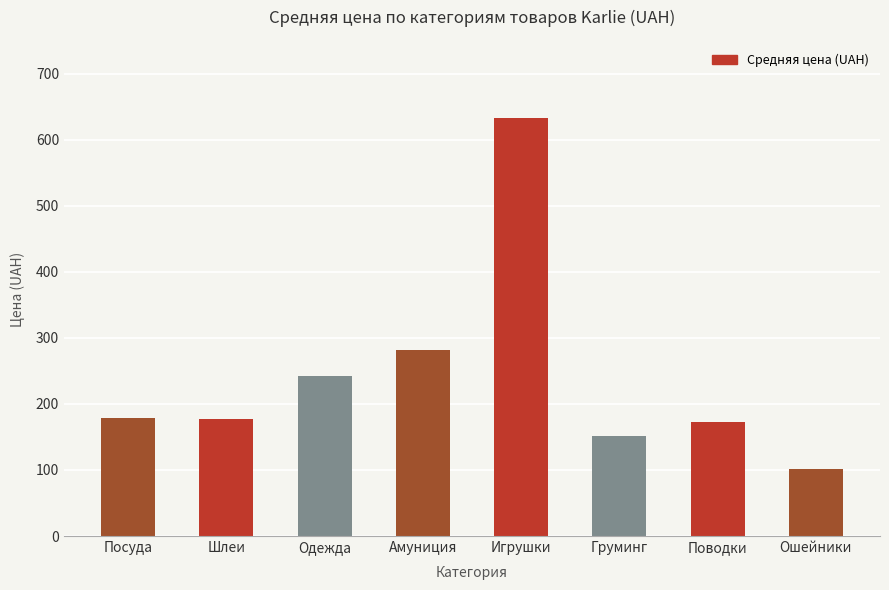

What is the value of the 3rd bar from the left?

243